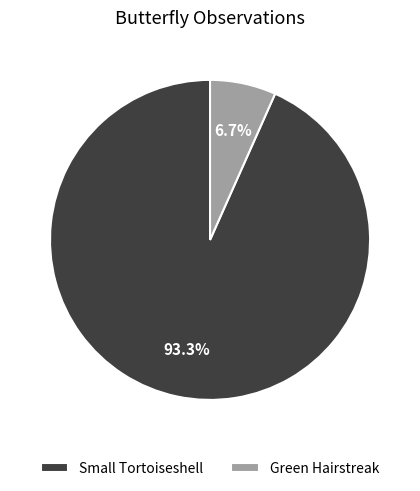

Which has a higher value, Small Tortoiseshell or Green Hairstreak?

Small Tortoiseshell